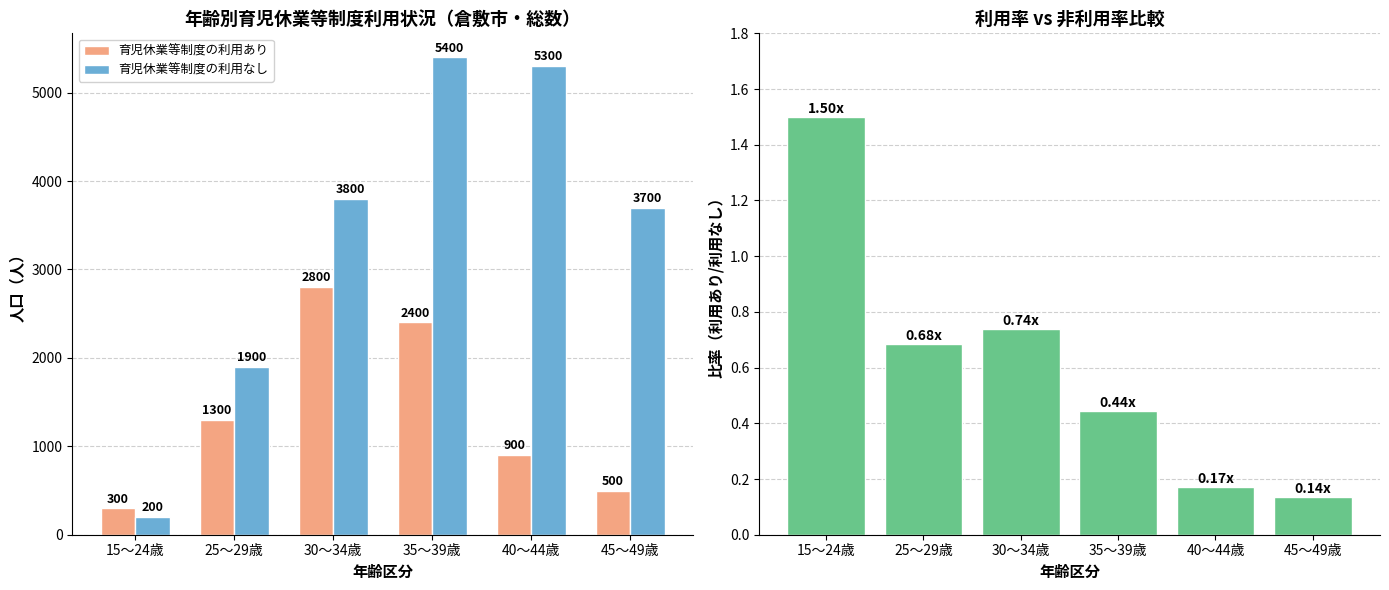

Reading right to left, what are all the values shown in this chart?

育児休業等制度の利用あり: 500.0	900.0	2400.0	2800.0	1300.0	300.0
育児休業等制度の利用なし: 3700.0	5300.0	5400.0	3800.0	1900.0	200.0
利用あり/利用なし比率: 0.1	0.2	0.4	0.7	0.7	1.5